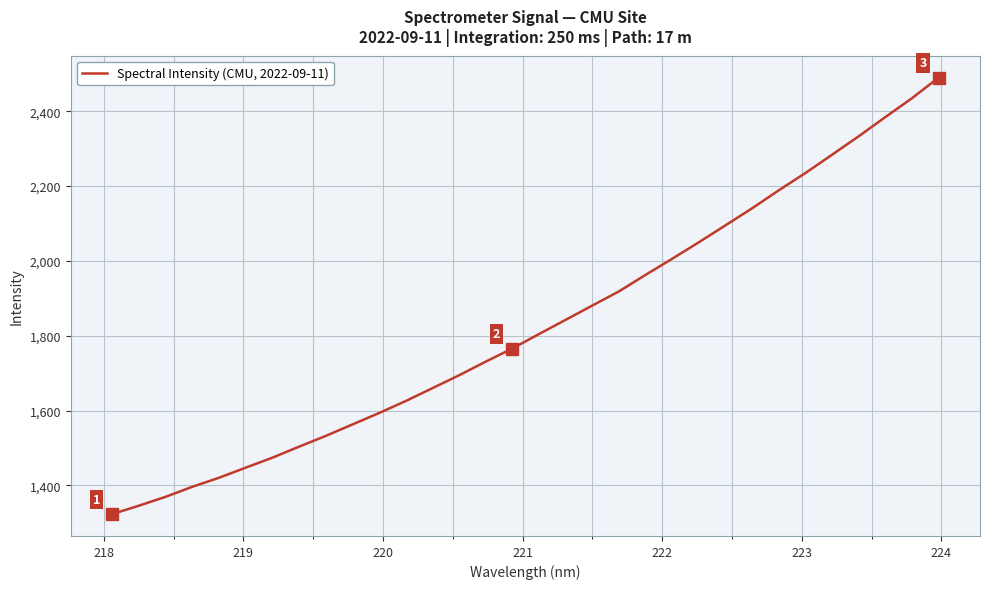

What is the greatest value displayed?

2489.8